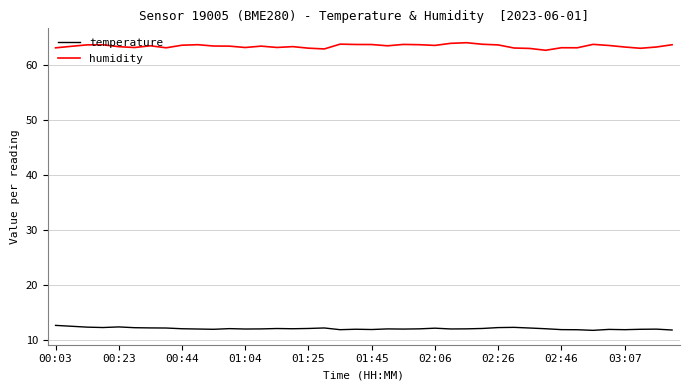

True or false: humidity and temperature cross at least once.

False